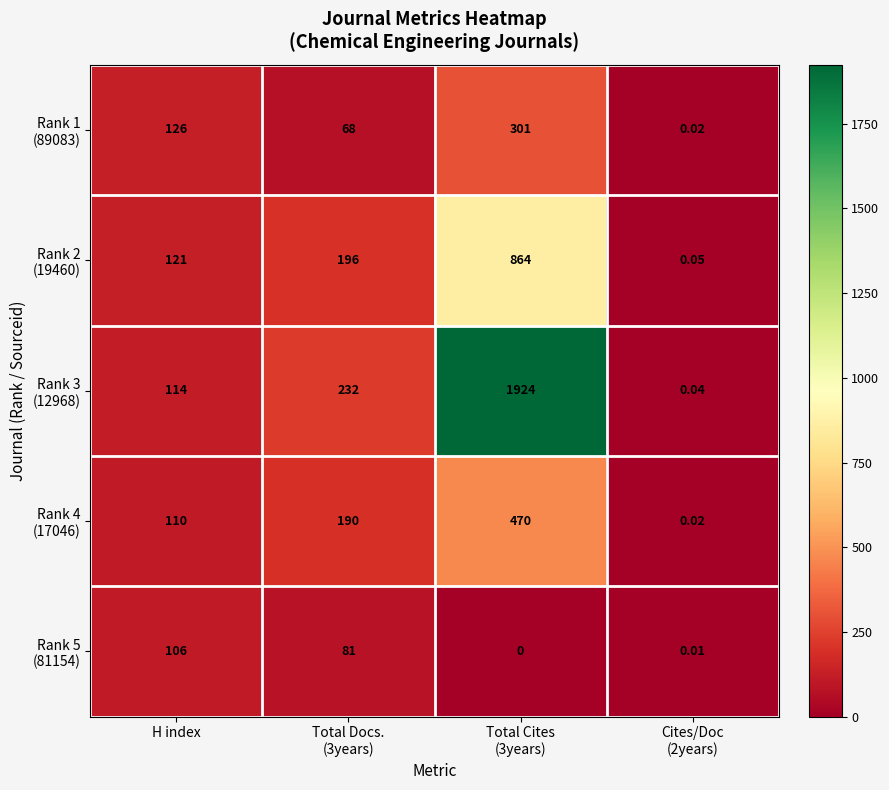

Which series has the largest total across all categories?

Rank 3 (12968)